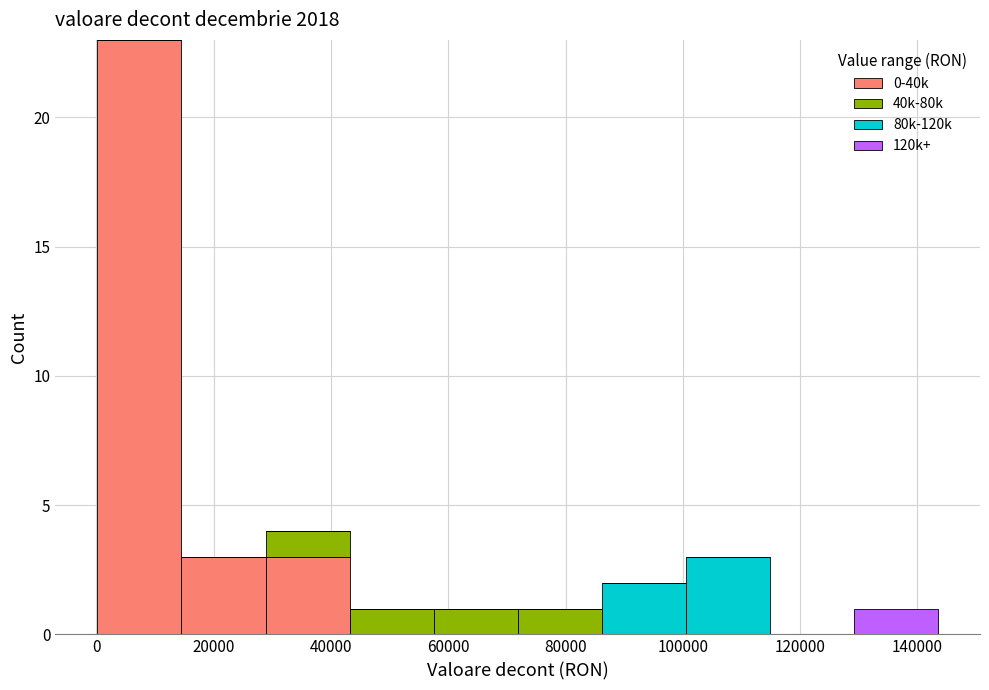

Which range on the x-axis has the tallest stacked bar (by total height)?

0 to 14000